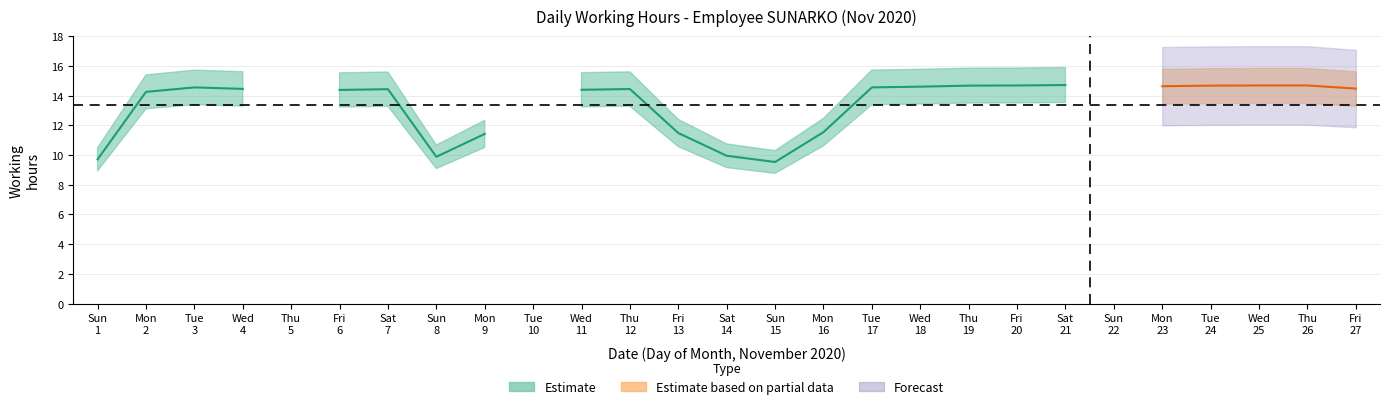

True or false: Estimate and Forecast intersect in this chart.

False